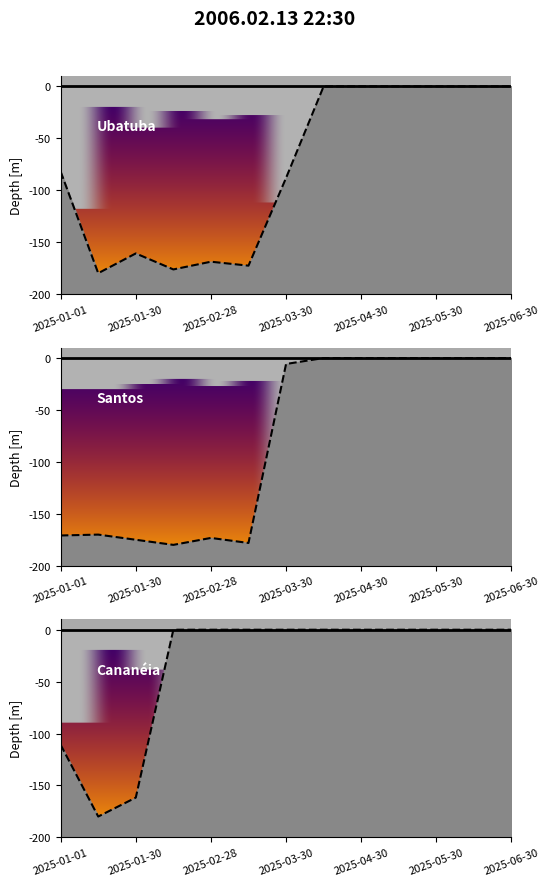

What is the sum of all 積数(Cananeia) values?

-452.6